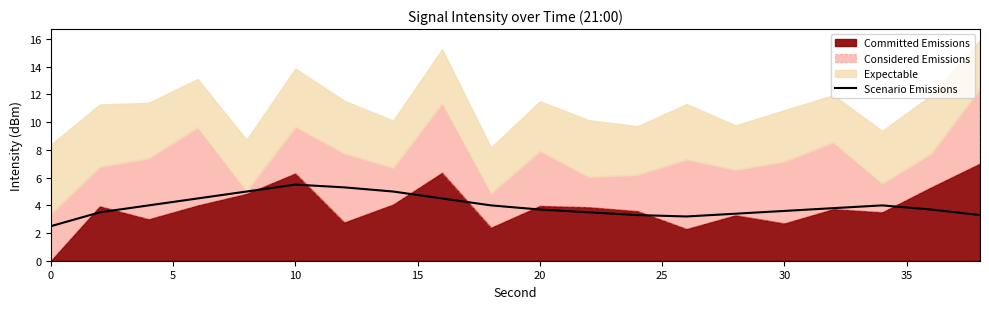

What is the highest value of the Scenario Emissions series?

5.5